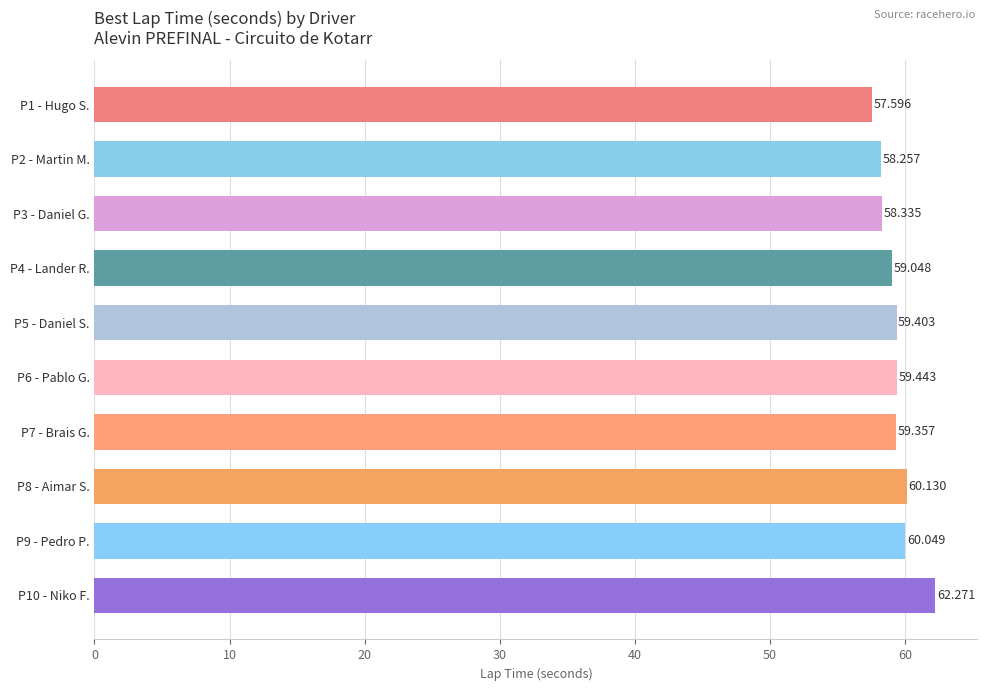

Rank the categories by value from lowest to highest.

P1 - Hugo S., P2 - Martin M., P3 - Daniel G., P4 - Lander R., P7 - Brais G., P5 - Daniel S., P6 - Pablo G., P9 - Pedro P., P8 - Aimar S., P10 - Niko F.